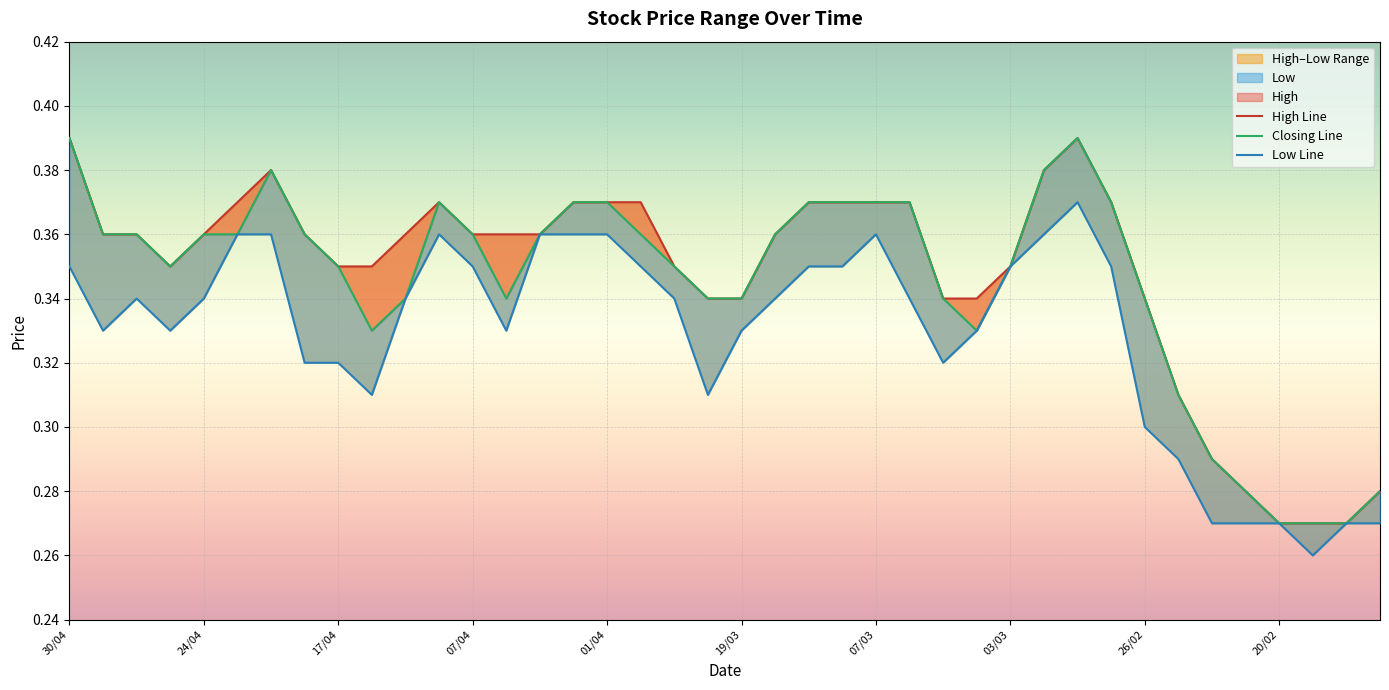

At which label does Closing reach its minimum?

20/02